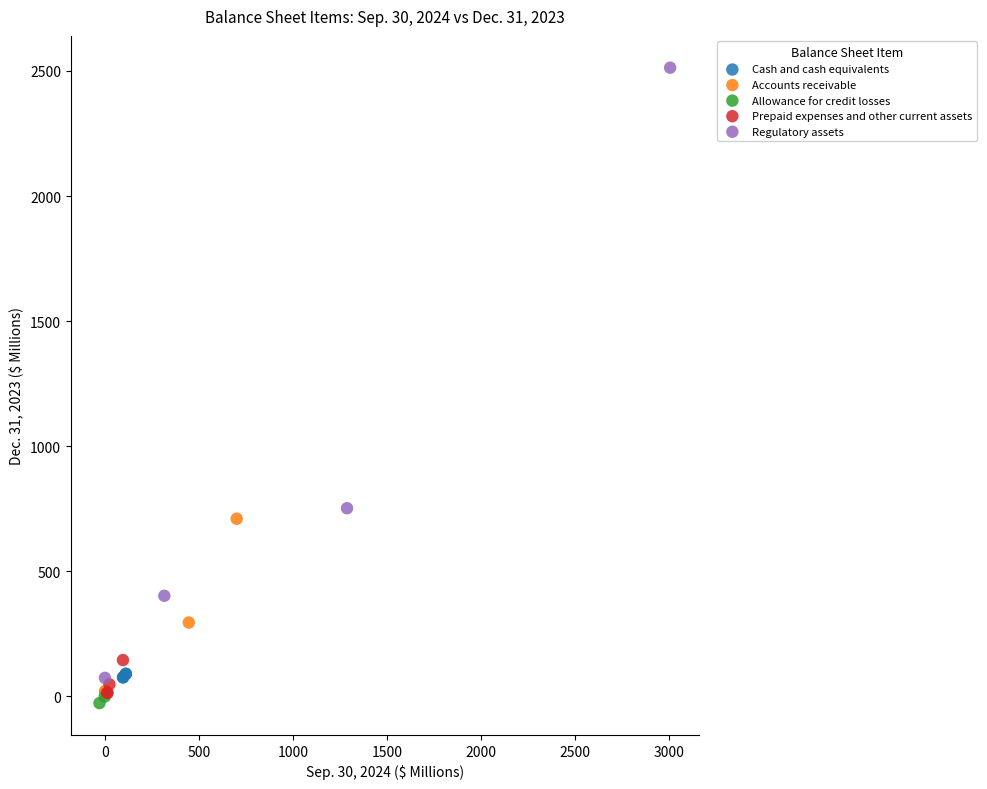

Which series contains the highest Y value?

Regulatory assets